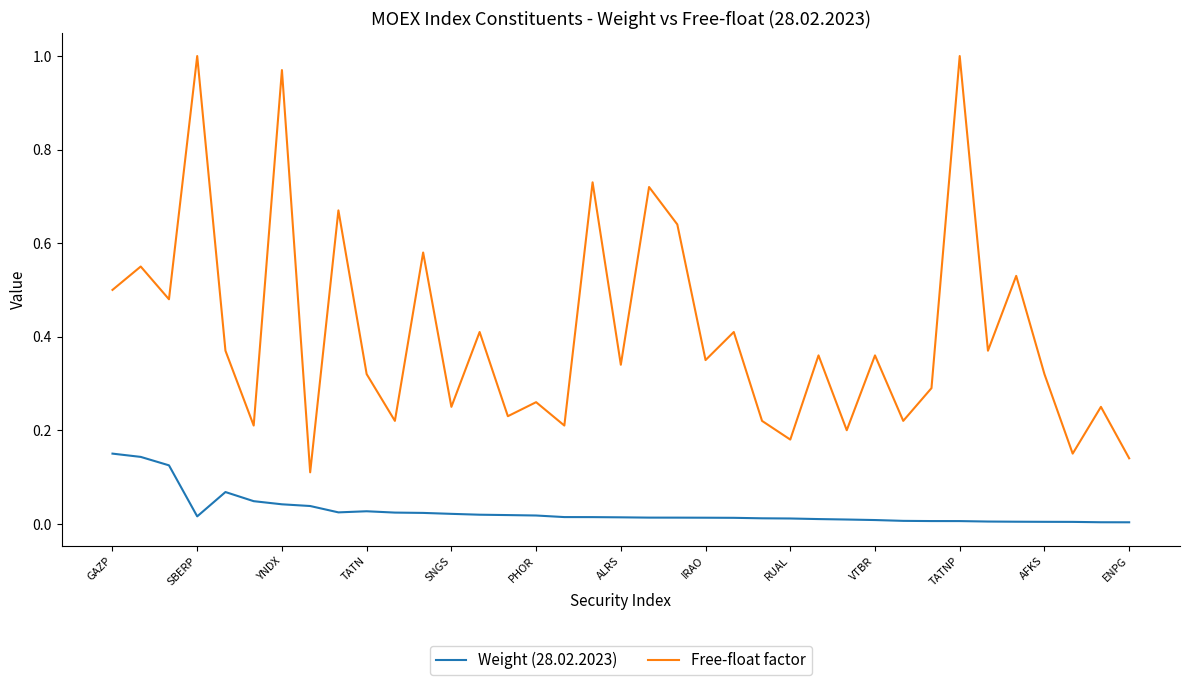

True or false: Free-float factor and Weight (28.02.2023) cross at least once.

False